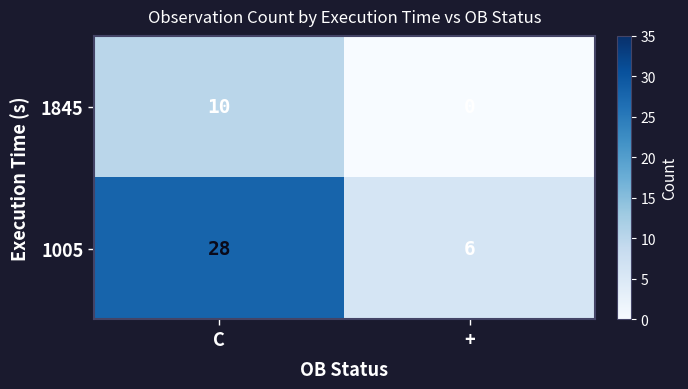

Rank the series at C from lowest to highest value.

1845, 1005